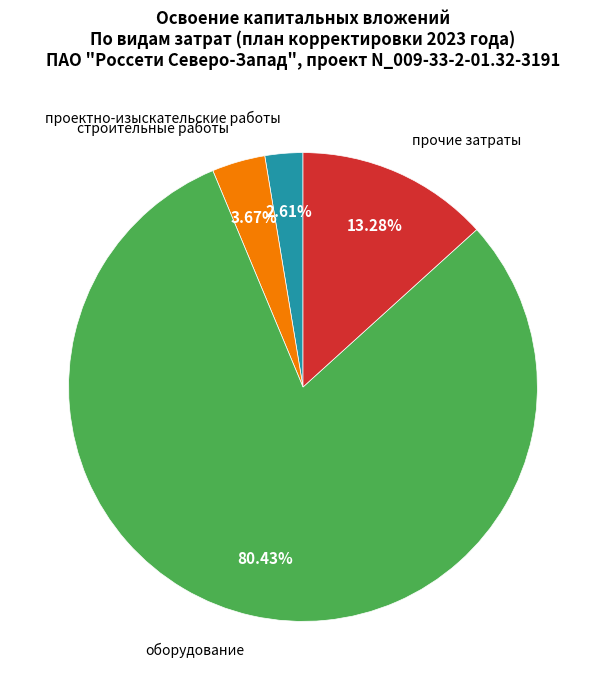

Is there any slice that represents more than half of the pie?

Yes